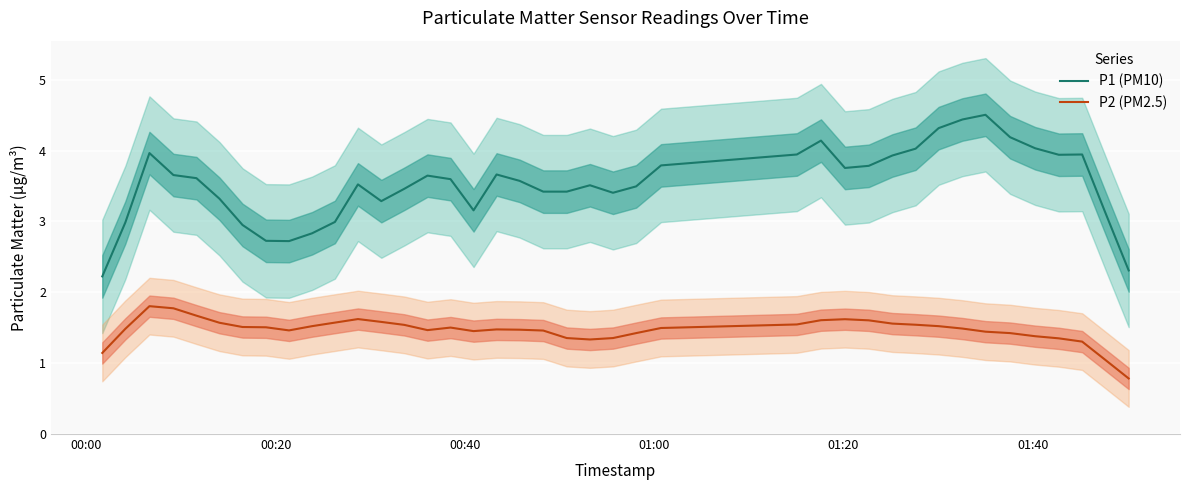

True or false: P2 (PM2.5) and P1 (PM10) cross at least once.

False